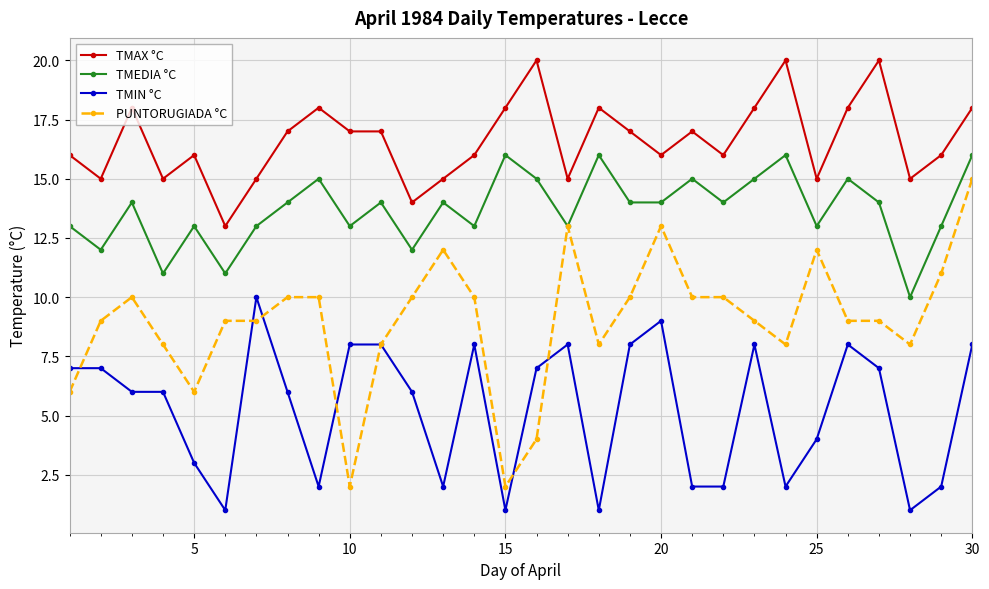

What is the highest value of the TMAX °C series?

20